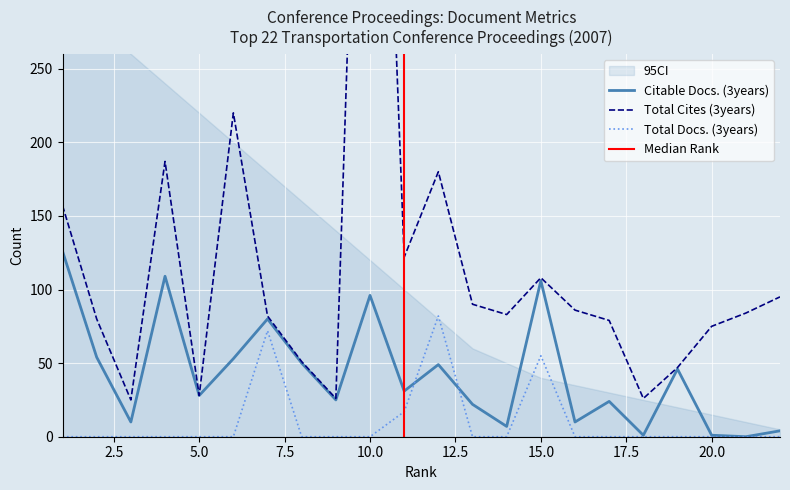

Where is the first local maximum for Total Cites (3years)?

4